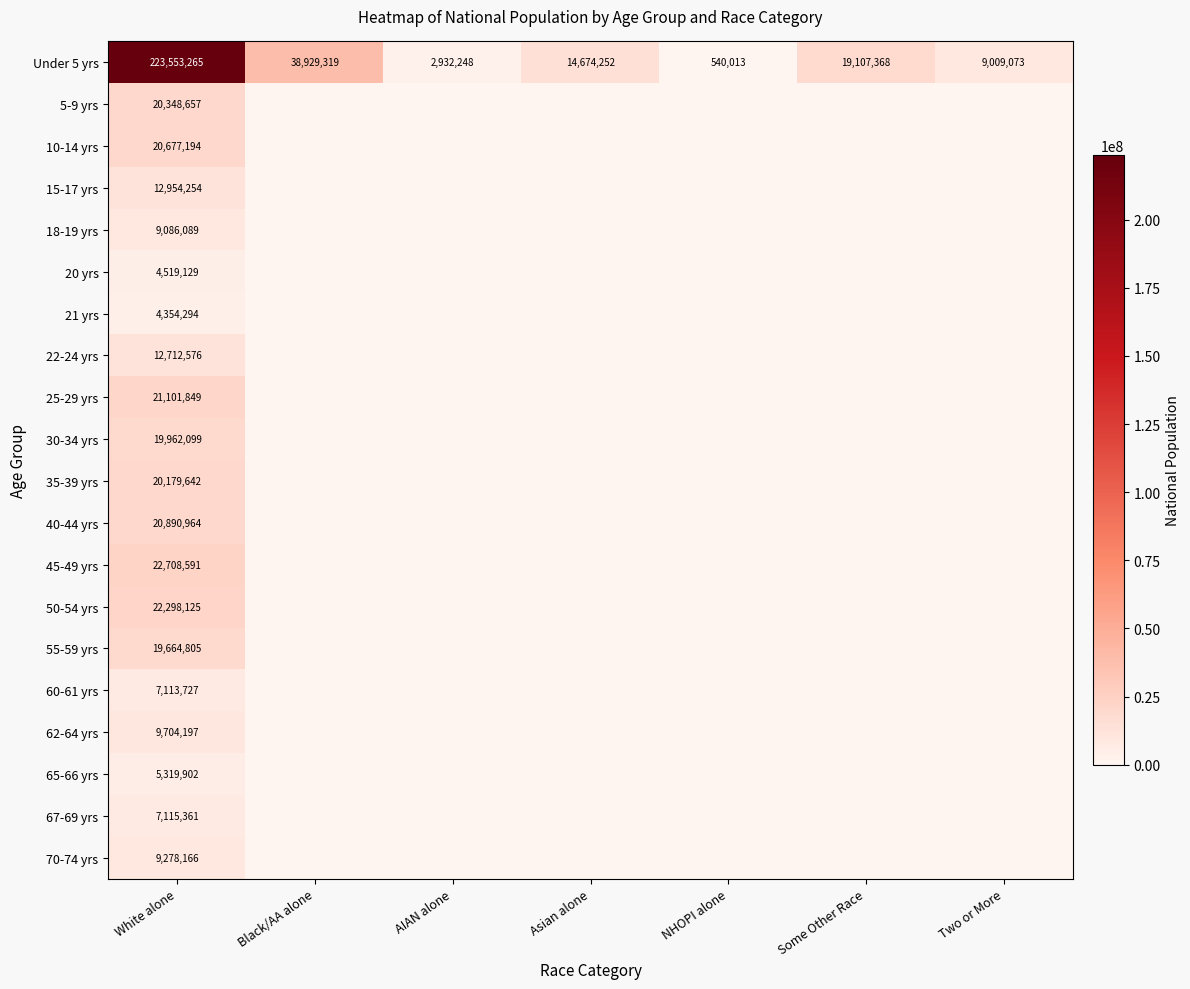

Is the value of 70-74 yrs at White alone greater than the value of Under 5 yrs at Asian alone?

No